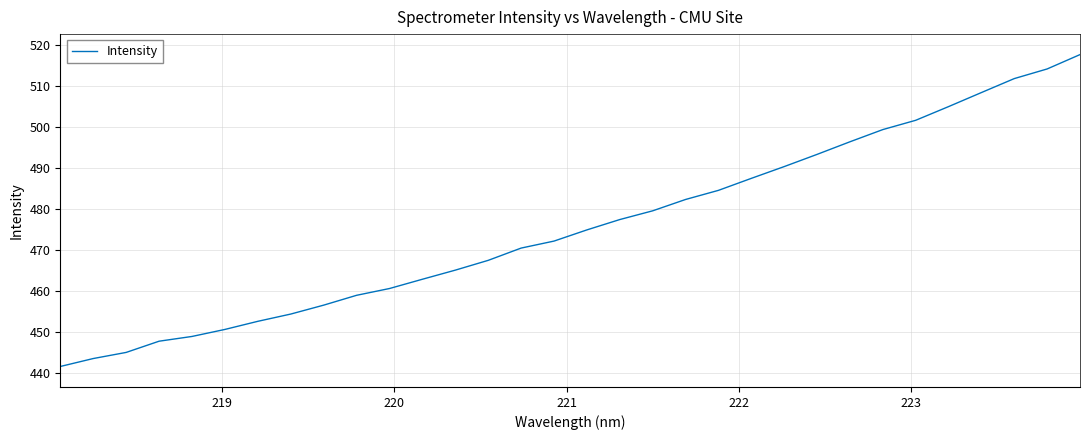

What is the greatest value displayed?

517.6